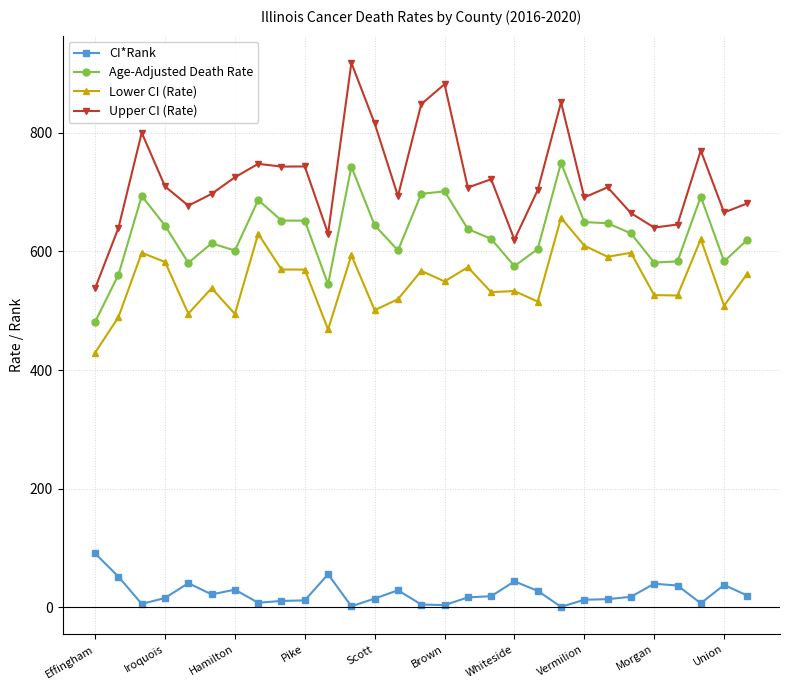

True or false: Age-Adjusted Death Rate has more than 1 interior local peaks.

True